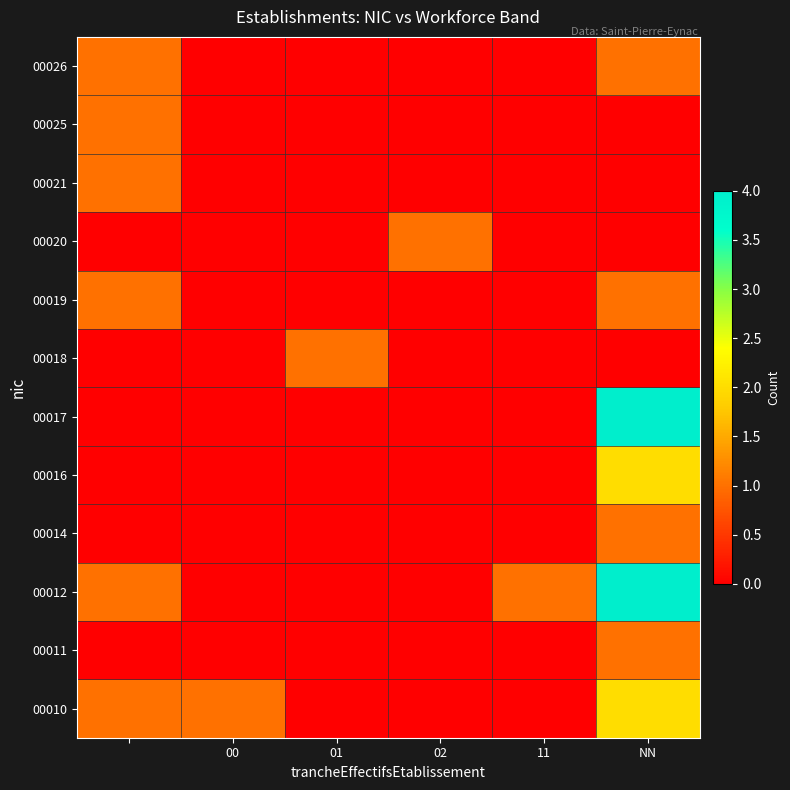

How many categories are shown in the chart?

6